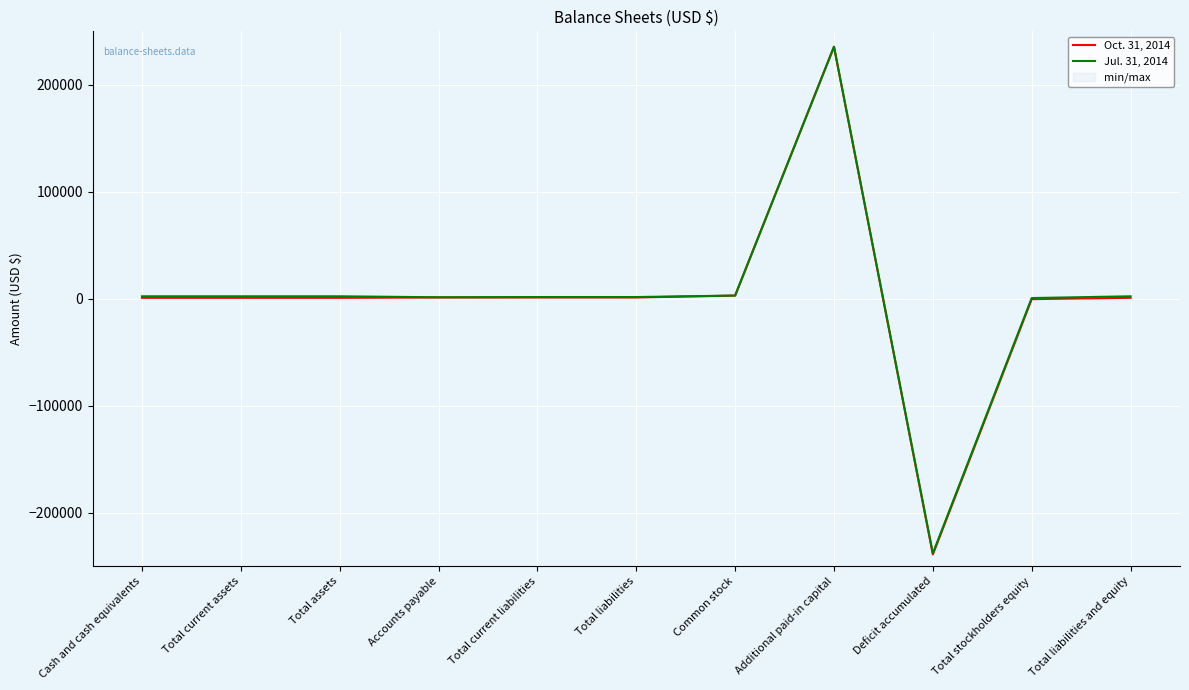

Reading left to right, what are all the values shown in this chart?

Oct. 31, 2014: Cash and cash equivalents=909	Total current assets=909	Total assets=909	Accounts payable=1233	Total current liabilities=1233	Total liabilities=1233	Common stock=3018	Additional paid-in capital=235613	Deficit accumulated=-238955	Total stockholders equity=-324	Total liabilities and equity=909
Jul. 31, 2014: Cash and cash equivalents=2327	Total current assets=2327	Total assets=2327	Accounts payable=1413	Total current liabilities=1640	Total liabilities=1640	Common stock=3018	Additional paid-in capital=235613	Deficit accumulated=-237944	Total stockholders equity=687	Total liabilities and equity=2327